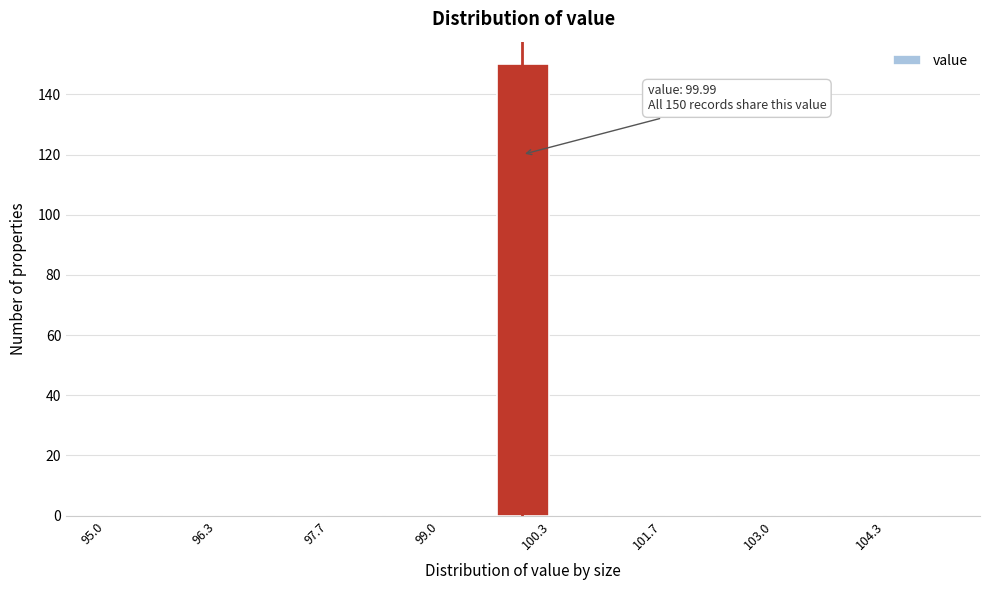

Read against the x-axis, roughly where is the centre of the tallest bar?

100.0